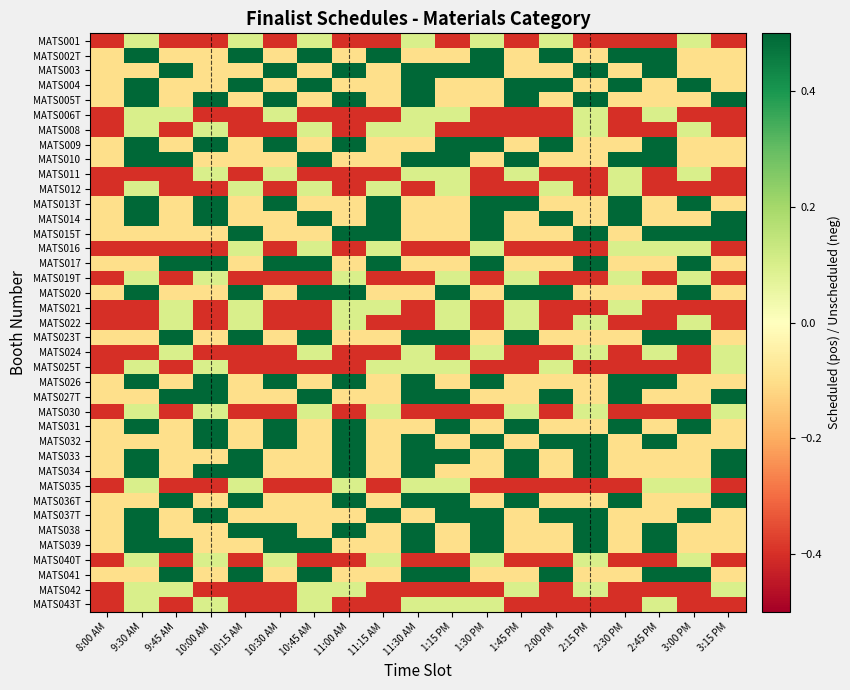

At which category does the chart reach its minimum across all series?

8:00 AM